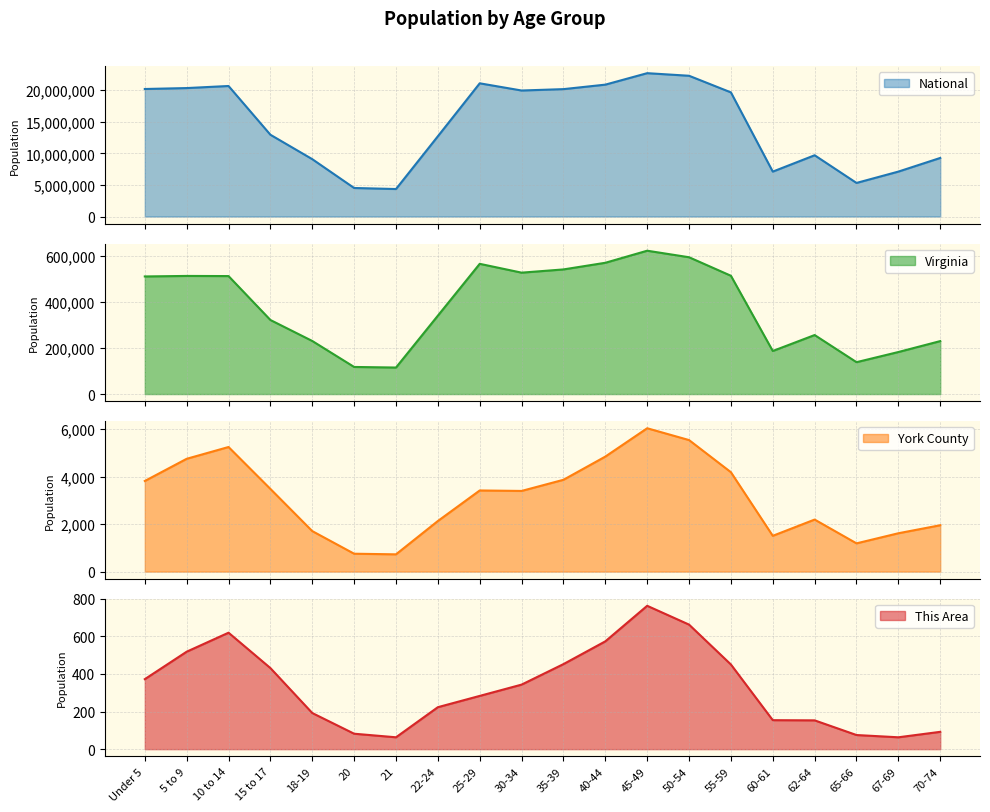

What is the total value across all series at 18-19?

9317993